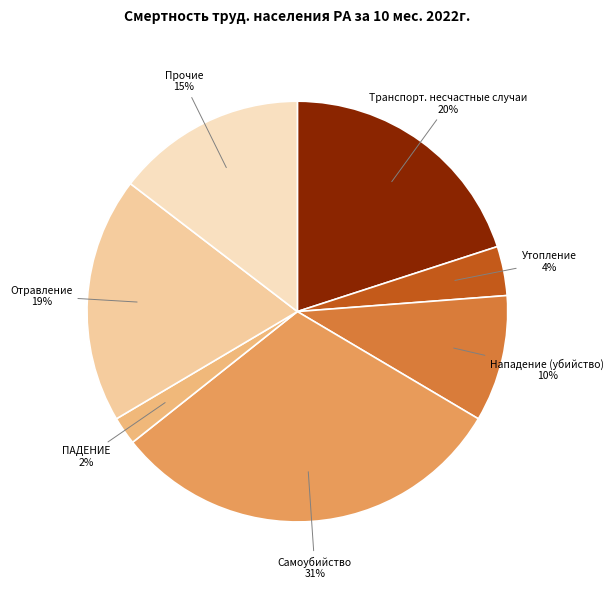

To the nearest percent, what portion does Прочие represent?

15%